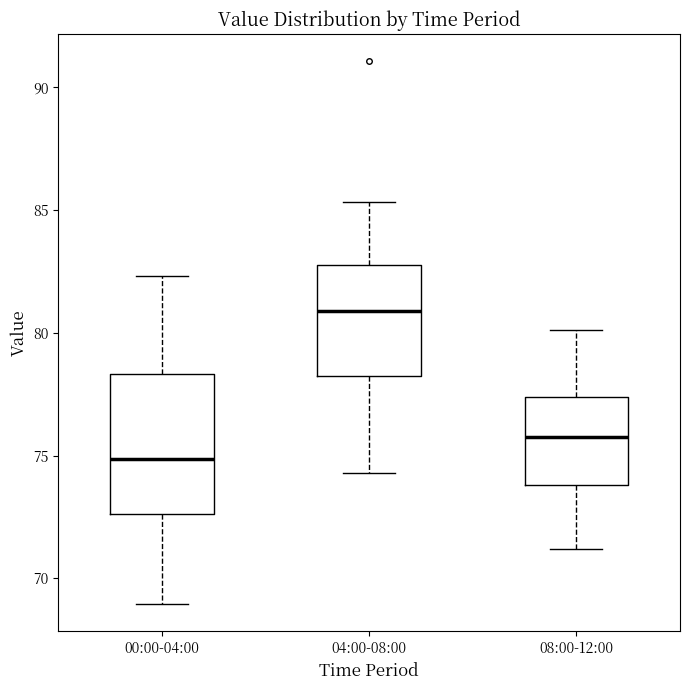

Where is the upper edge of the box for 04:00-08:00 on the y-axis? The values are not printed on the chart, so give them approximately, as read against the axis.

83.0